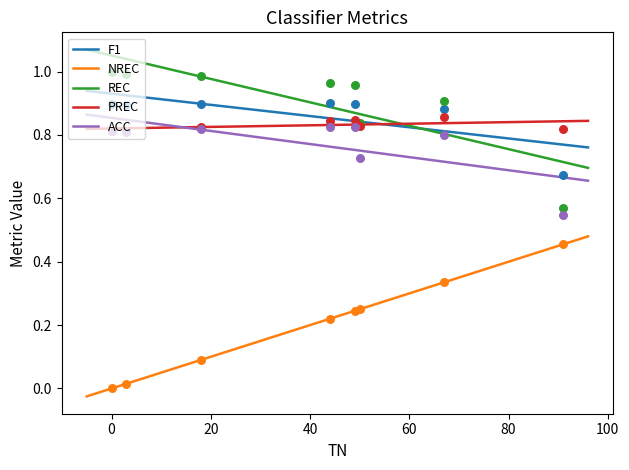

Which series reaches the minimum Y coordinate?

NREC